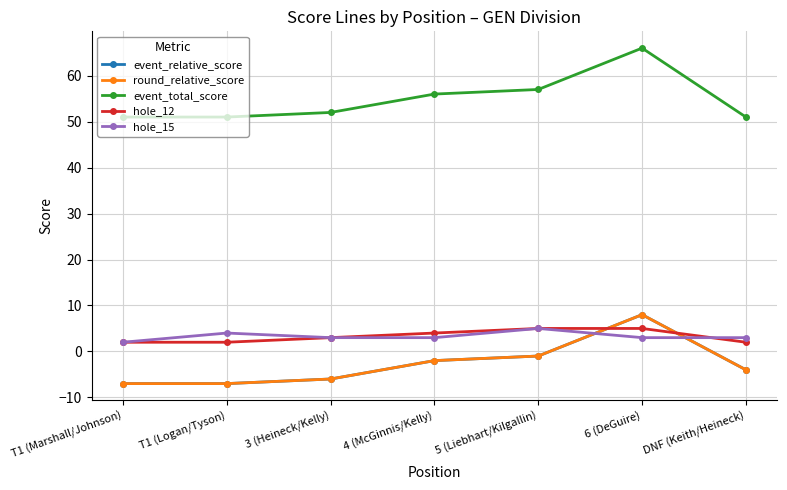

True or false: round_relative_score and event_total_score intersect in this chart.

False